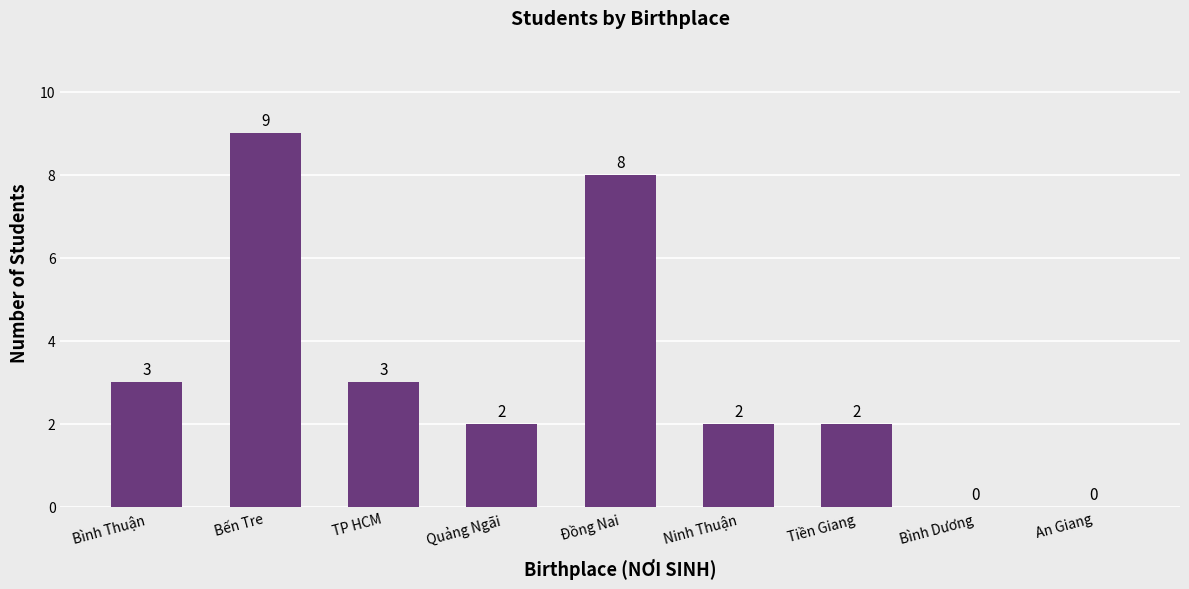

What is the greatest value displayed?

9